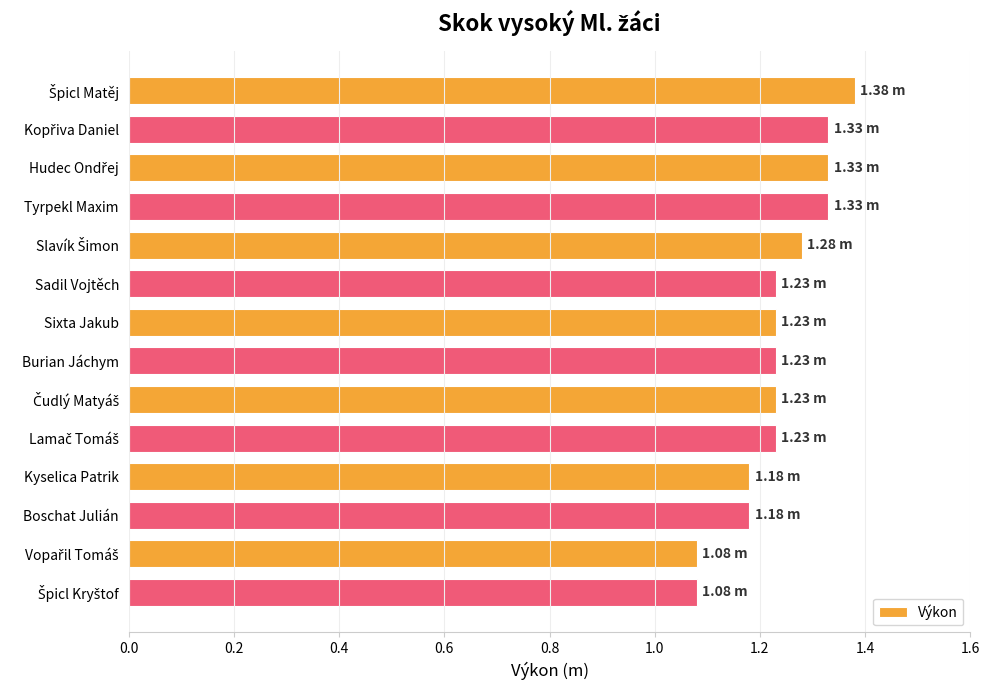

What is the difference between the maximum and minimum values?

0.3